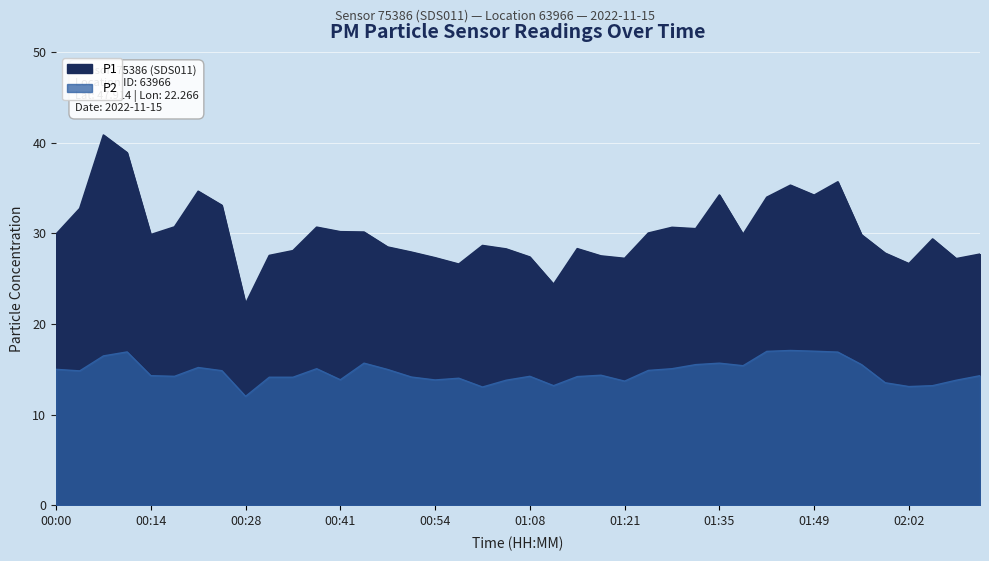

What is the sum of all P2 values?

588.1